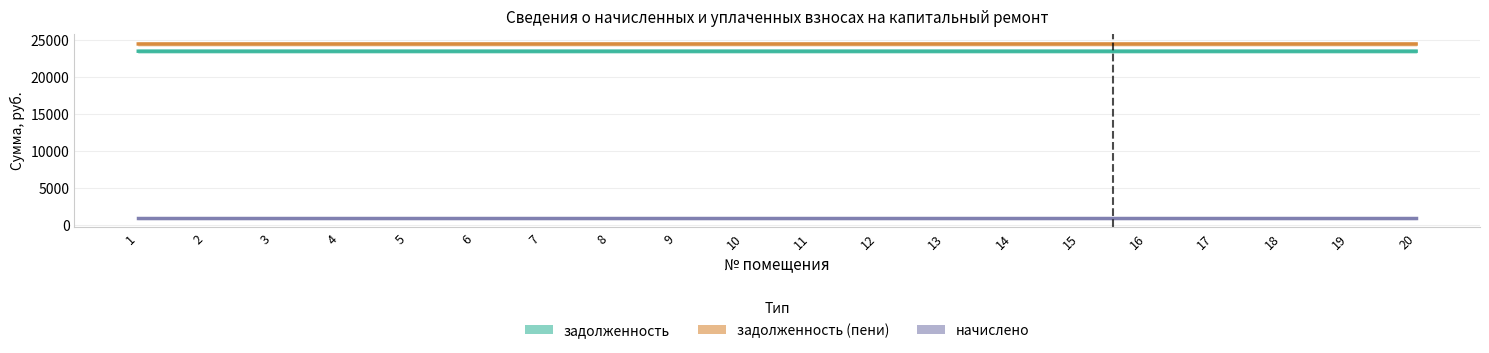

True or false: задолженность (пени) has more than 0 points higher than both neighbors.

False